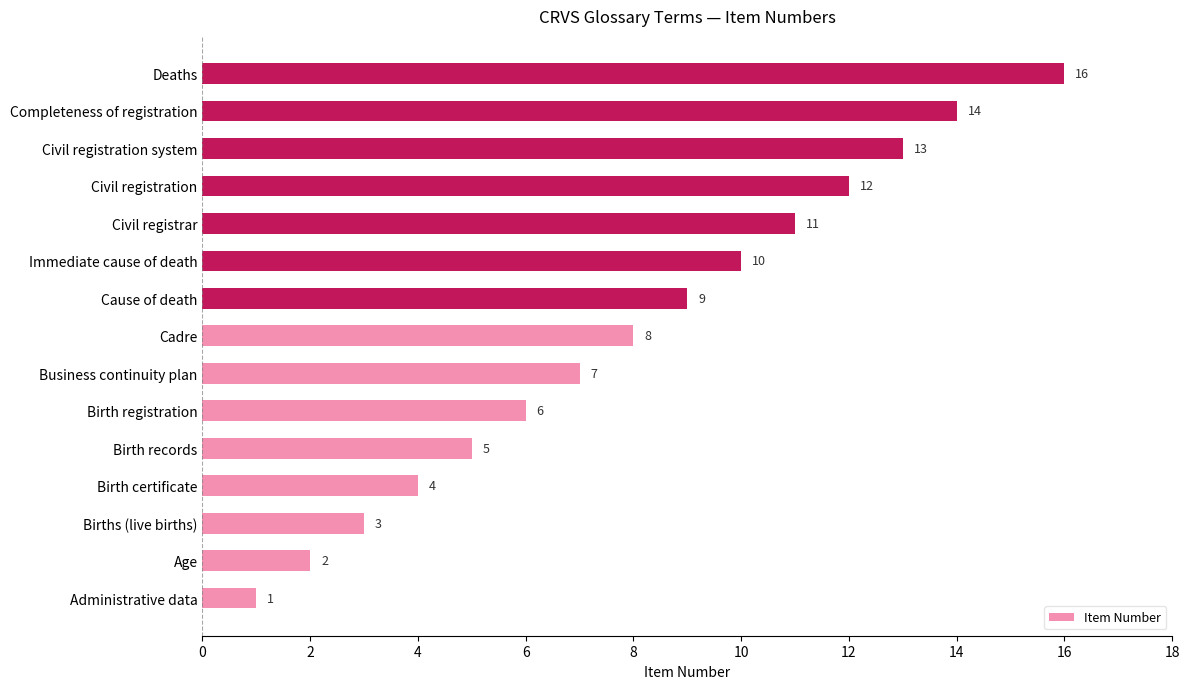

What is the minimum value shown in the chart?

1